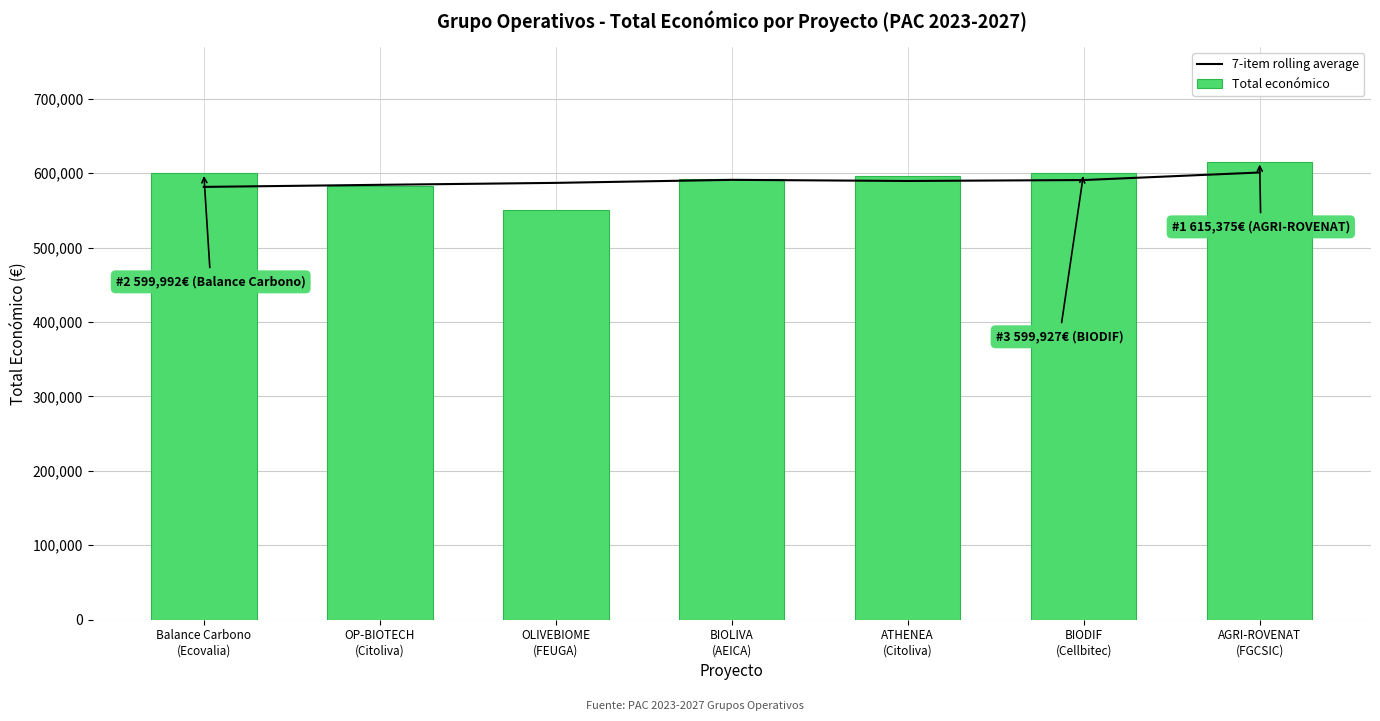

Is the value of 7-item rolling average at ATHENEA
(Citoliva) greater than the value of Total económico at BIODIF
(Cellbitec)?

No